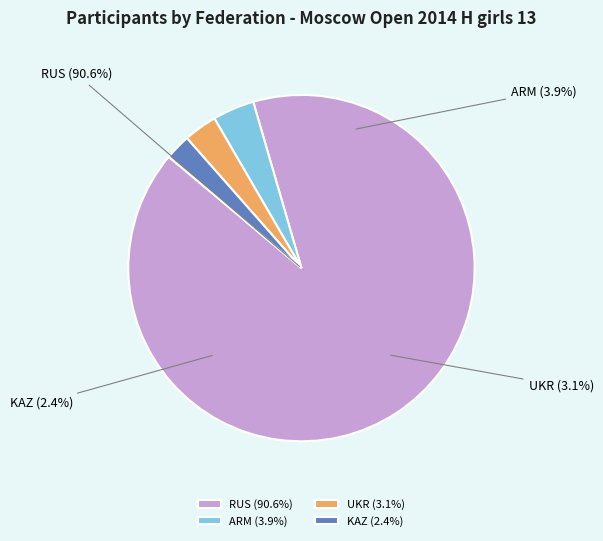

Is it true that 32 is 2% of the pie?

True